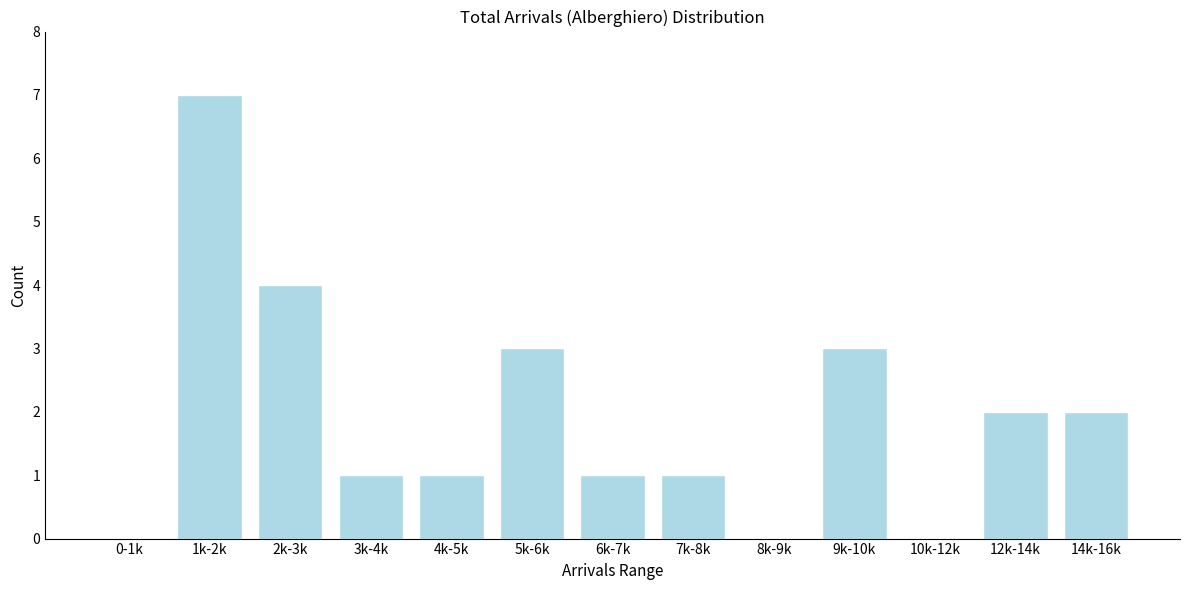

Reading right to left, extract all data points from this chart.

14k-16k=2	12k-14k=2	10k-12k=0	9k-10k=3	8k-9k=0	7k-8k=1	6k-7k=1	5k-6k=3	4k-5k=1	3k-4k=1	2k-3k=4	1k-2k=7	0-1k=0